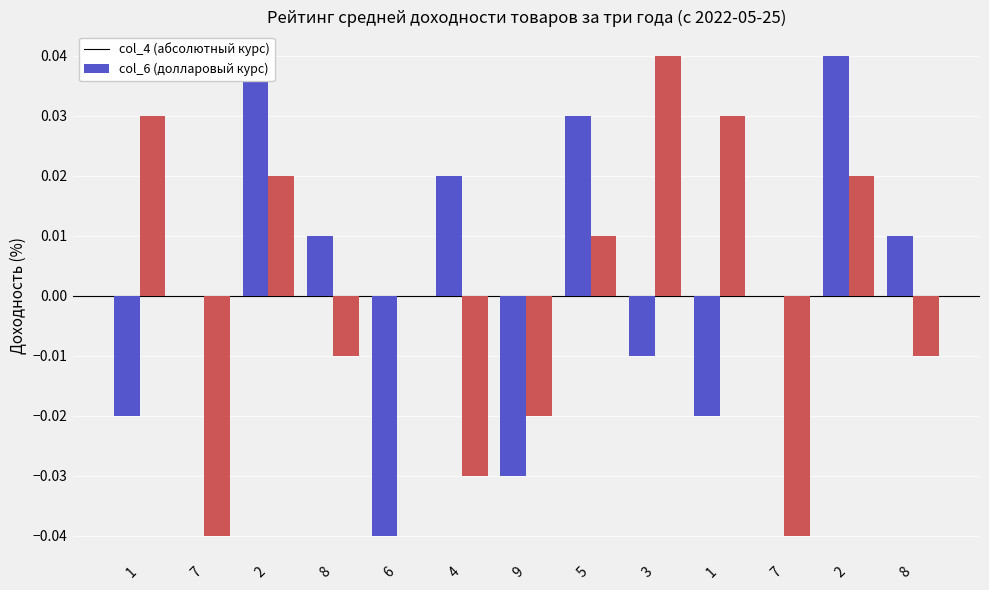

The col_4 (series 1) series shows 0.0 at 7. True or false?

False